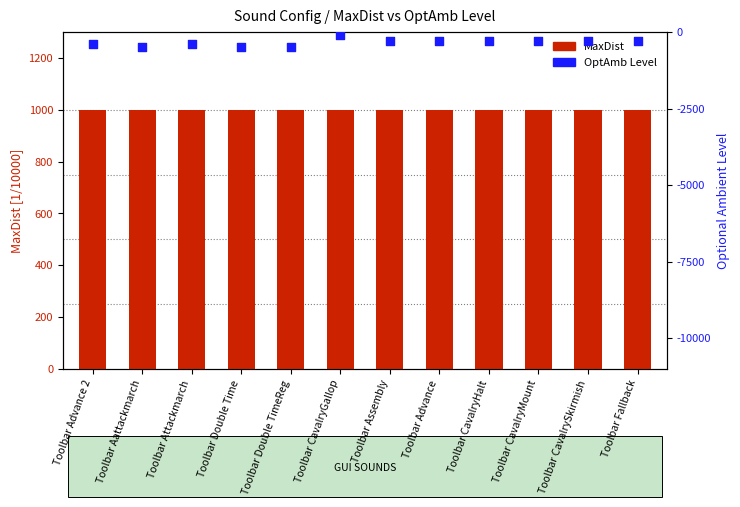

Which series has the largest Y range (max minus min)?

OptAmb Level